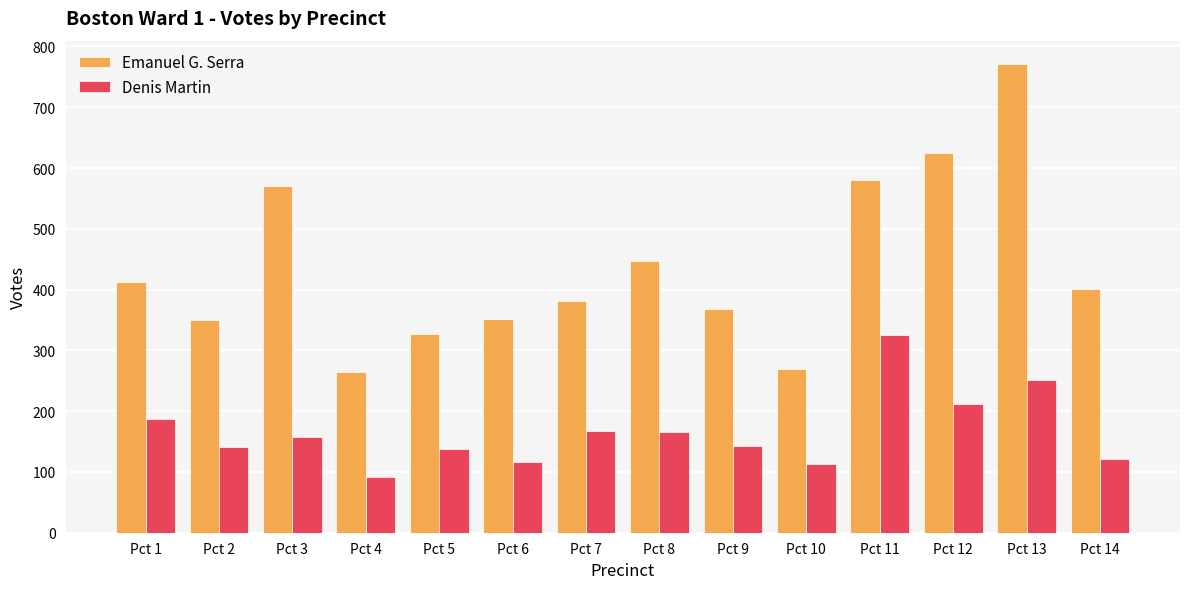

Is it true that Emanuel G. Serra equals 570 at Pct 3?

True